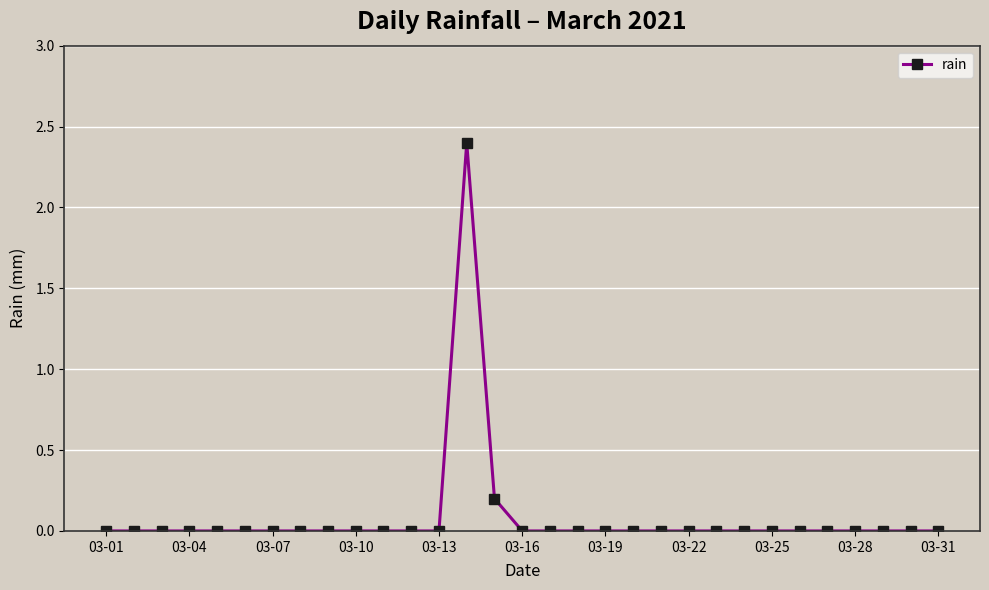

What is the greatest value displayed?

2.4